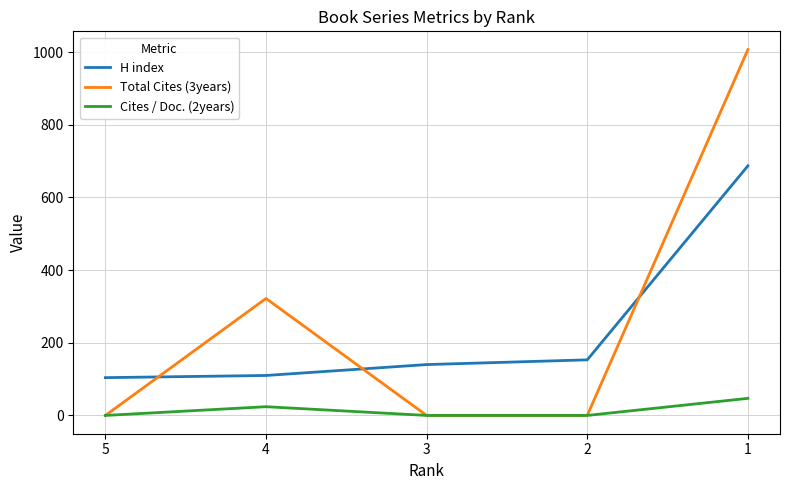

Rank the series by their maximum value, from lowest to highest.

Cites / Doc. (2years), H index, Total Cites (3years)